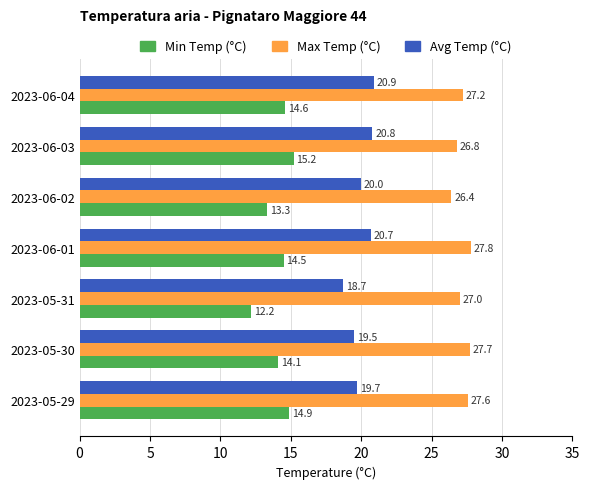

How many Max Temp (°C) values are between 26 and 27?

3